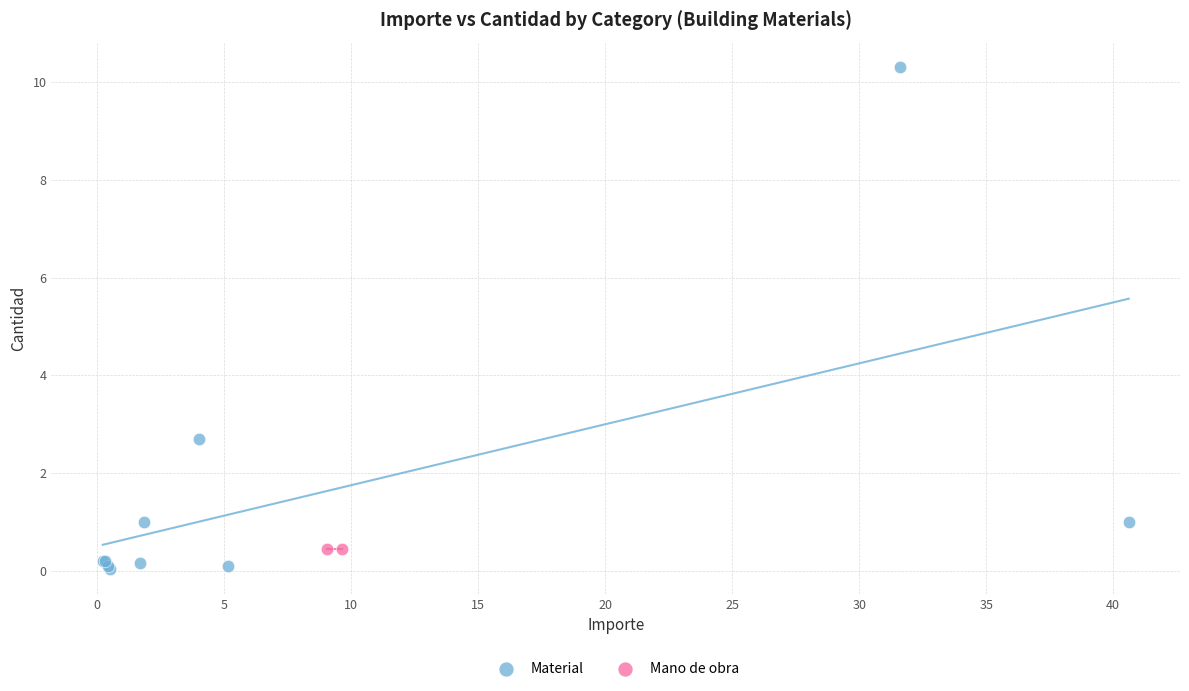

What are all the series names shown in the legend?

Material, Mano de obra